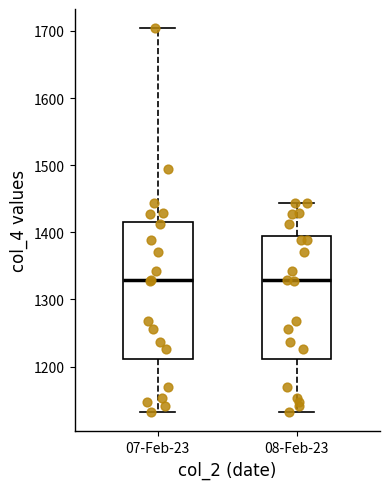

Reading left to right, read every box against the y-axis: the position of its median line, the range the box covers, and the ends of its whiskers. The values are not printed on the chart, so give them approximately, as read against the axis.

07-Feb-23: median 1330, box 1210 to 1420, whiskers 1130 to 1700
08-Feb-23: median 1330, box 1210 to 1390, whiskers 1130 to 1440